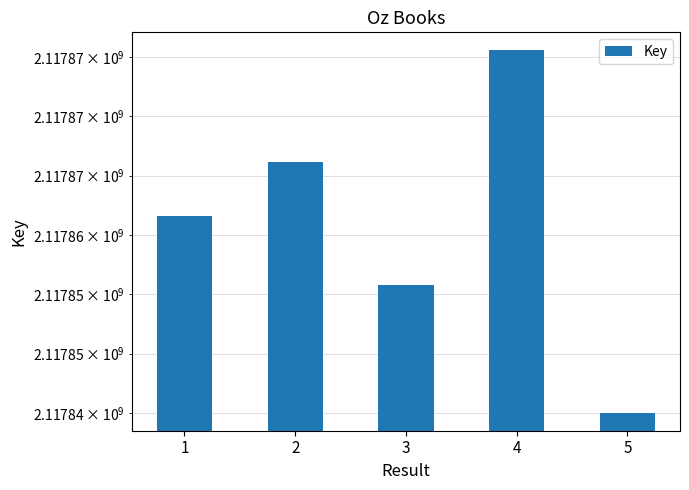

Rank the categories by value from lowest to highest.

5, 3, 1, 2, 4